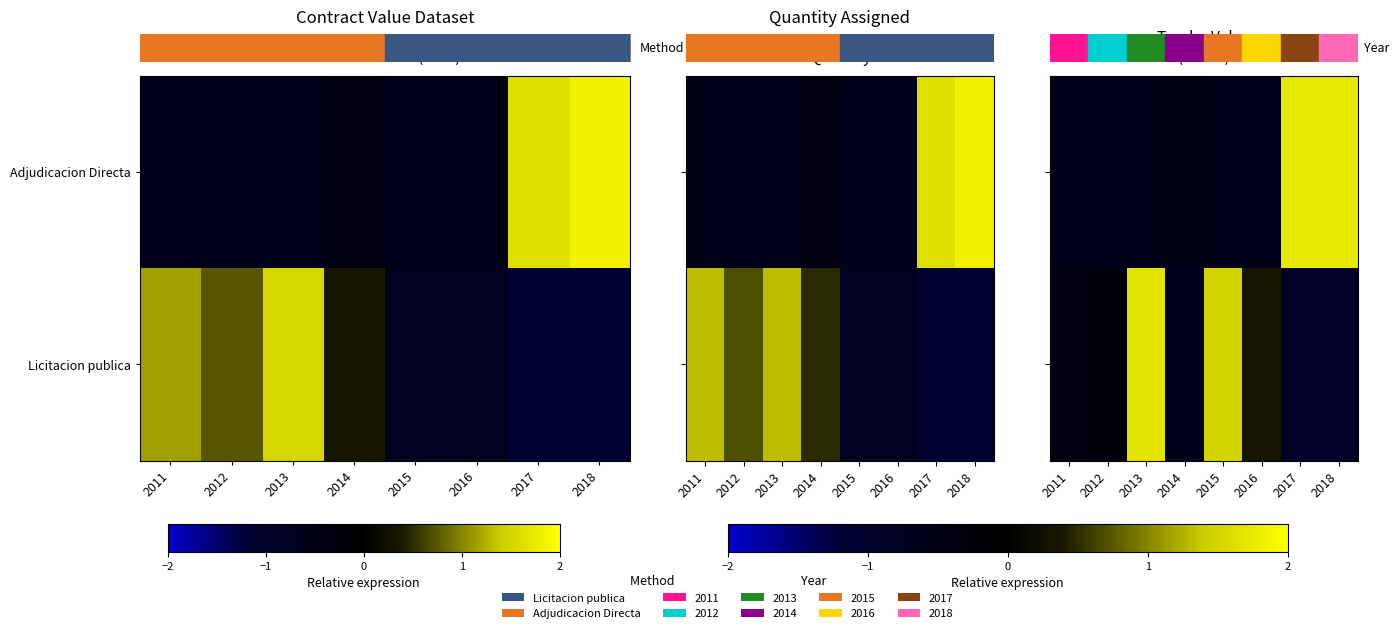

List the series in order of their overall mean, lowest first.

Licitacion publica, Adjudicacion Directa